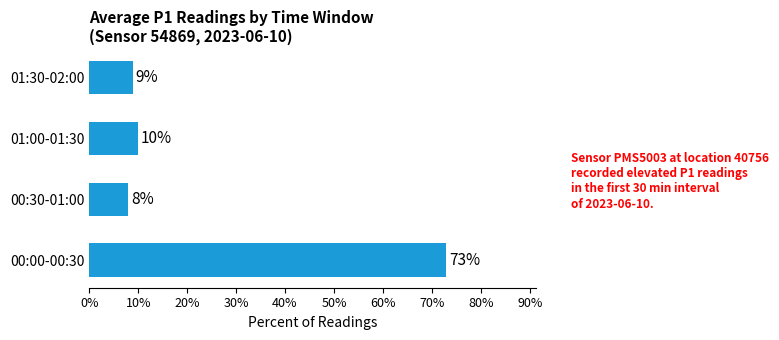

Reading bottom to top, list all the values displayed in this chart.

73	8	10	9